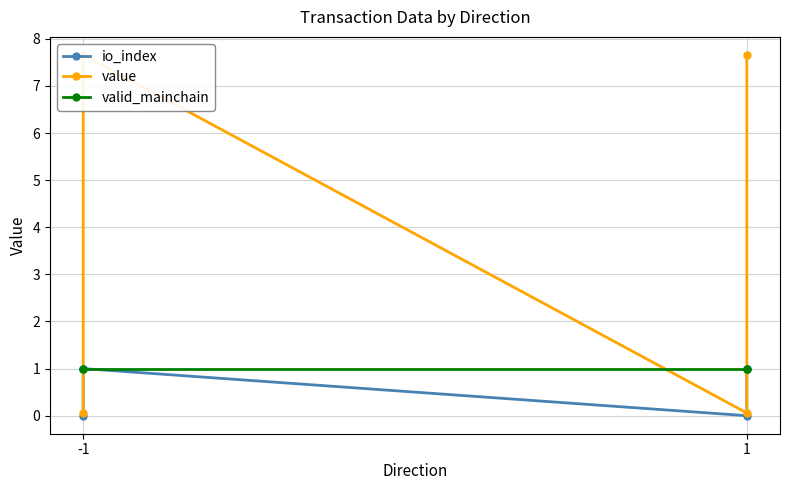

How many interior local valleys does the io_index series have?

1